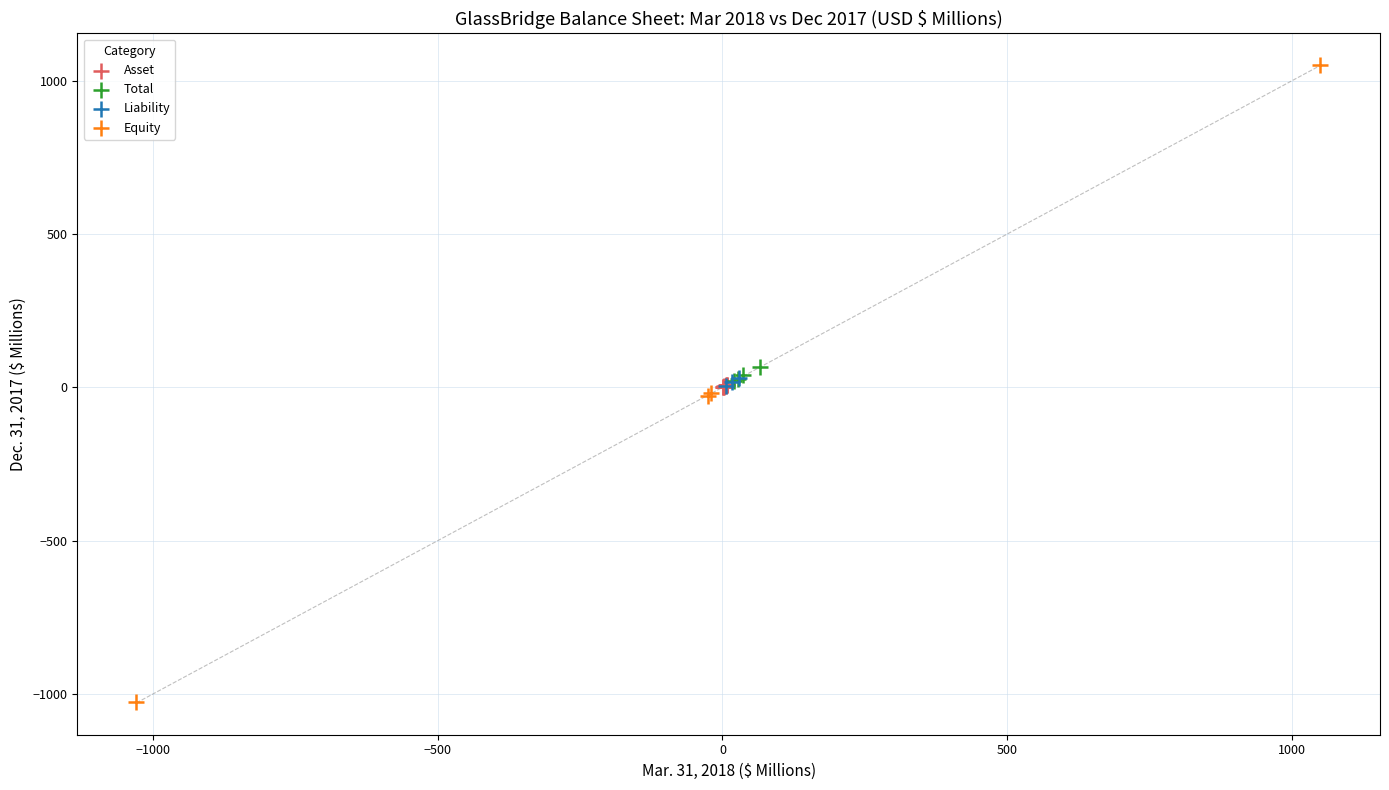

What are all the series names shown in the legend?

Asset, Total, Liability, Equity